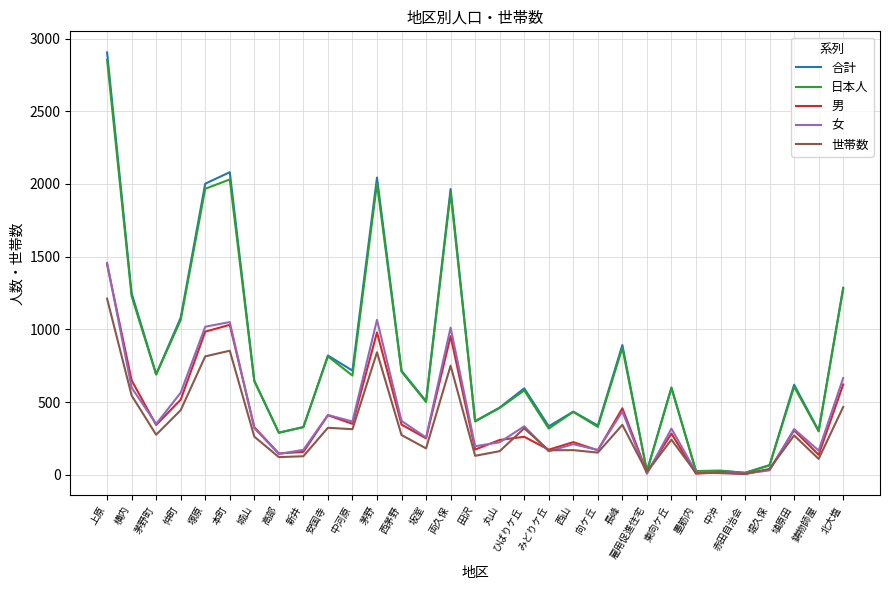

The value of 男 at 新井 is 157. True or false?

True